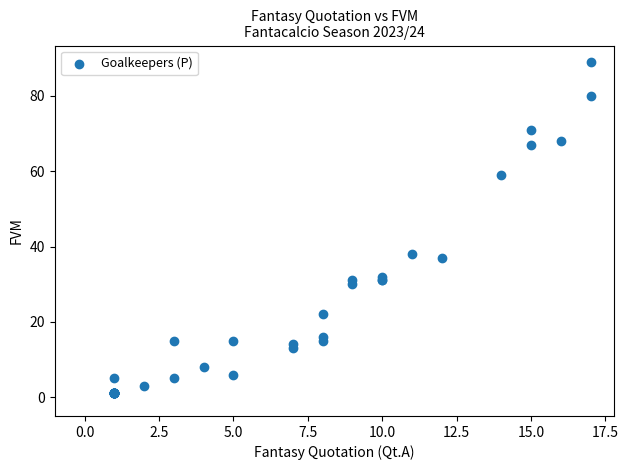

What Y value in the scatter plot is closest to 45?

38